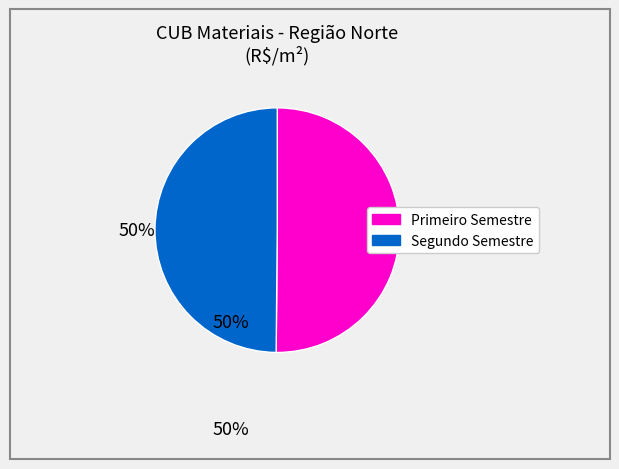

How many slices are in this pie chart?

2